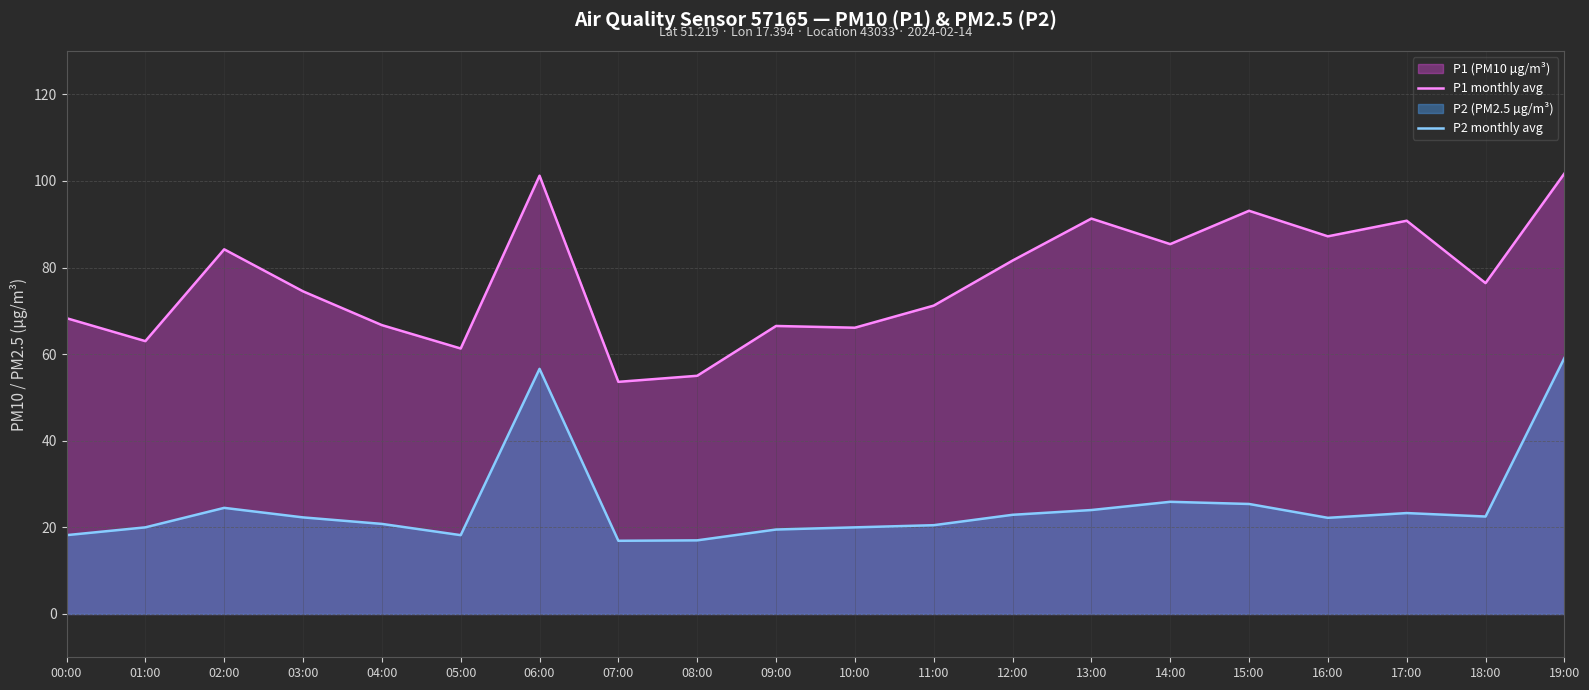

At which category is the sum across all series the highest?

19:00